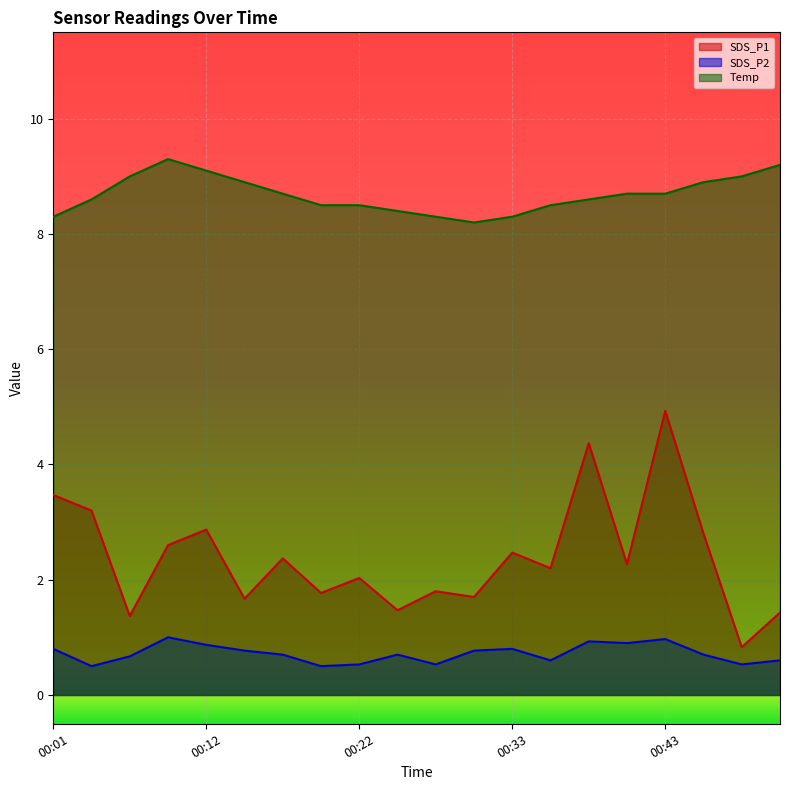

Is the value of SDS_P2 at 00:33 greater than the value of Temp at 00:01?

No